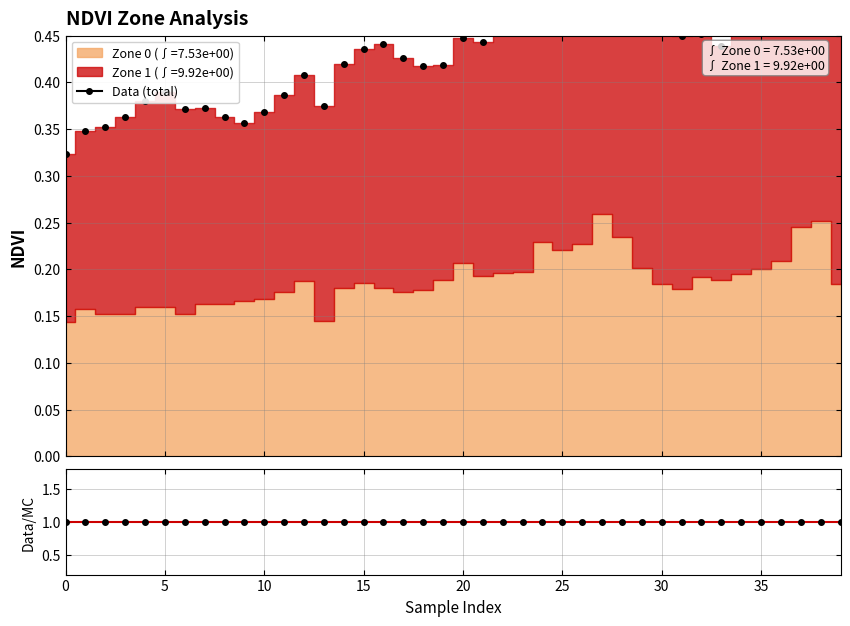

What is the difference between the second highest and minimum values?

0.2